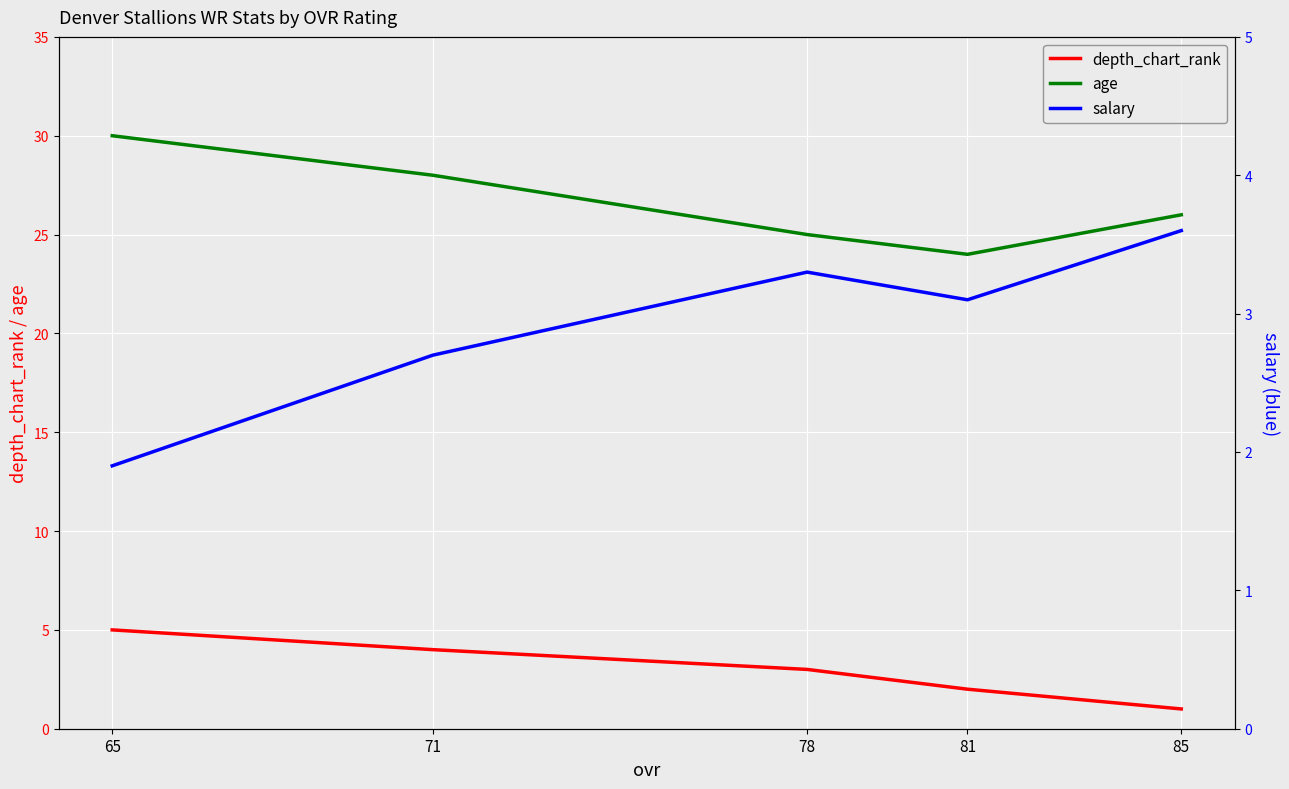

Reading left to right, transcribe all the data shown in this chart.

depth_chart_rank: 85=1.0	81=2.0	78=3.0	71=4.0	65=5.0
age: 85=26.0	81=24.0	78=25.0	71=28.0	65=30.0
salary: 85=3.6	81=3.1	78=3.3	71=2.7	65=1.9